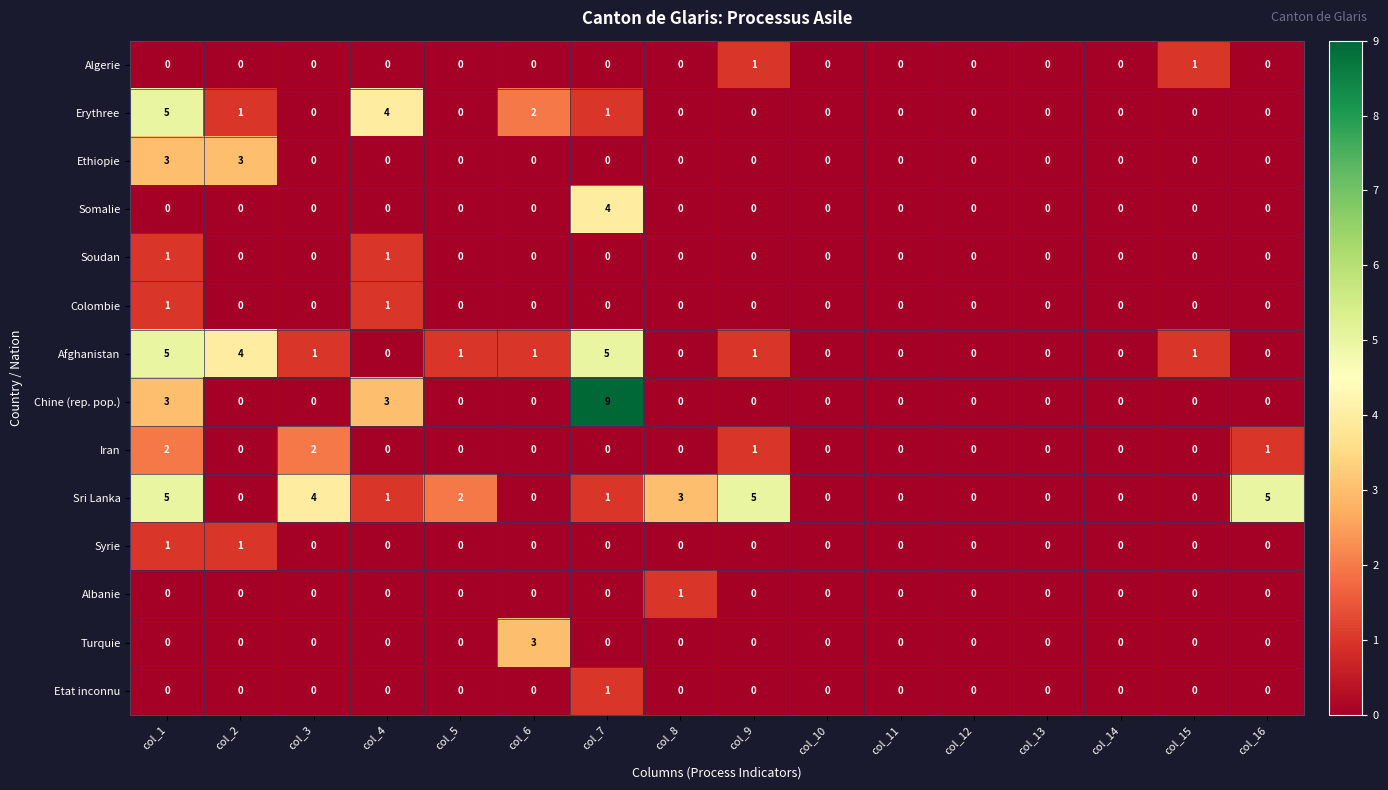

What is the maximum value for Turquie?

3